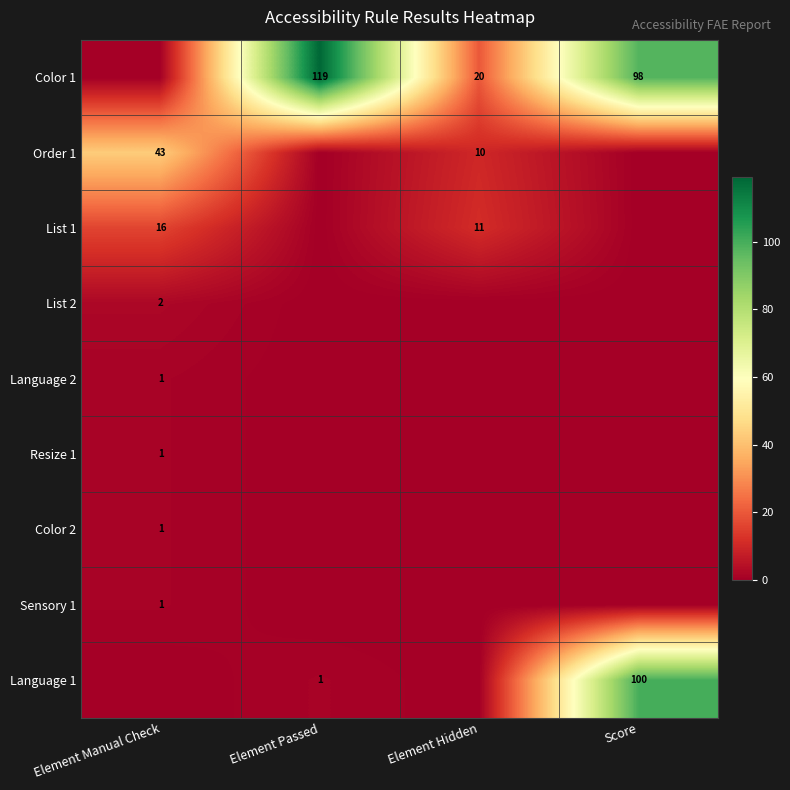

Is it true that List 2 equals 3 at Element Manual Check?

False